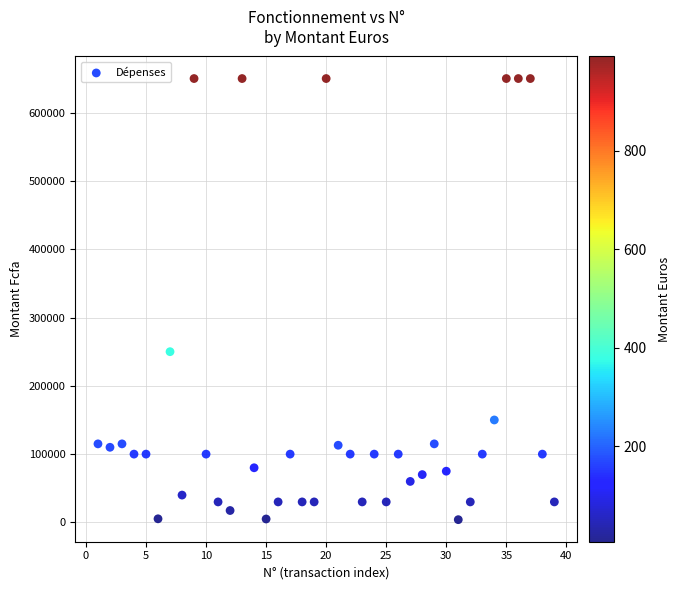

What is the range of X values (max minus min)?

38